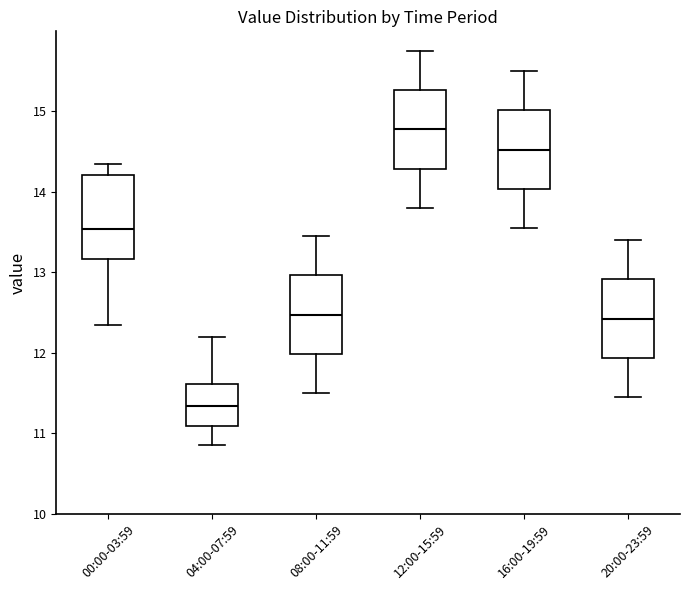

Reading left to right, transcribe this box plot: for each box, give where its median line is, the range the box spans, and where its two whiskers end, as read against the y-axis. The values are not printed on the chart, so give them approximately, as read against the axis.

00:00-03:59: median 13.5, box 13.2 to 14.2, whiskers 12.3 to 14.3
04:00-07:59: median 11.3, box 11.1 to 11.6, whiskers 10.9 to 12.2
08:00-11:59: median 12.5, box 12.0 to 13.0, whiskers 11.5 to 13.5
12:00-15:59: median 14.8, box 14.3 to 15.3, whiskers 13.8 to 15.8
16:00-19:59: median 14.5, box 14.0 to 15.0, whiskers 13.6 to 15.5
20:00-23:59: median 12.4, box 11.9 to 12.9, whiskers 11.5 to 13.4